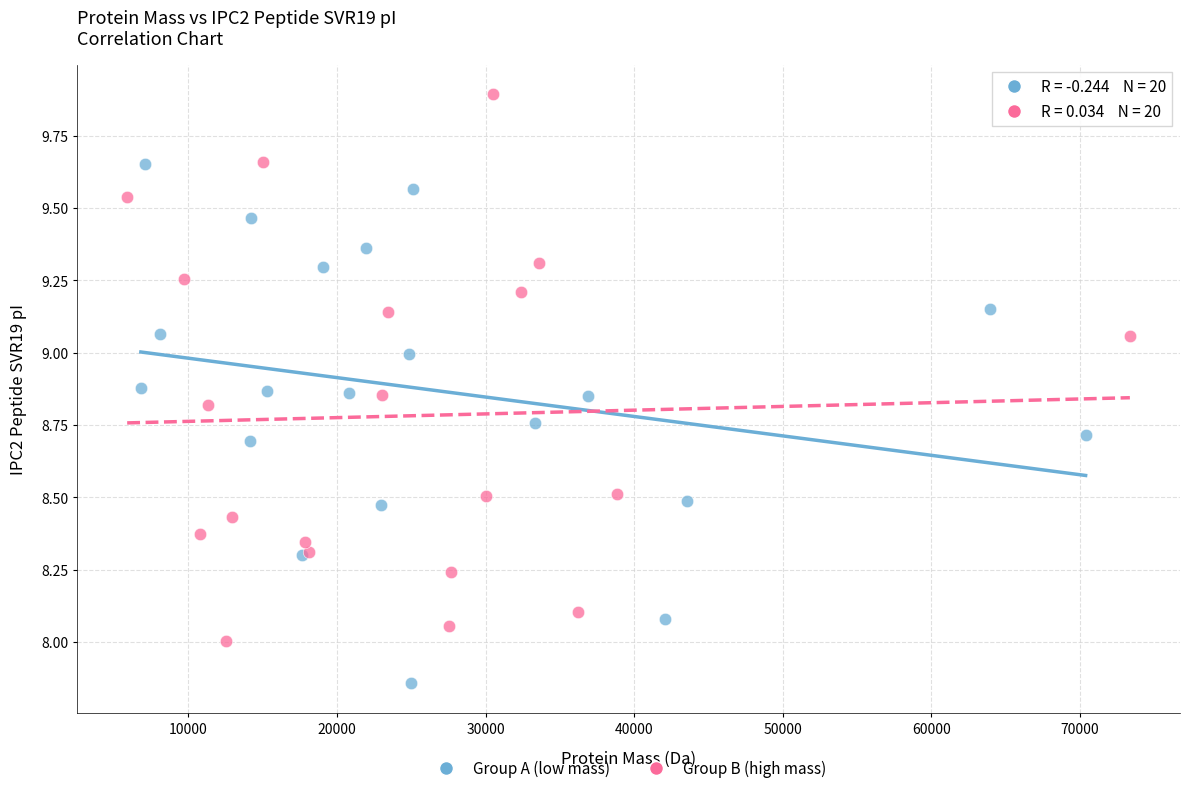

Which series reaches the maximum Y coordinate?

Group B (high mass)